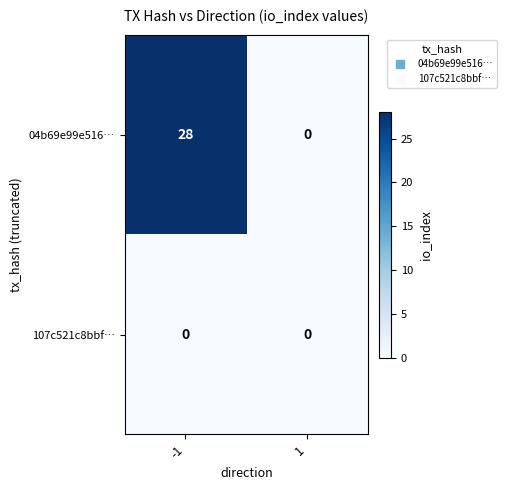

Which series changed the most between -1 and 1?

04b69e99e516…